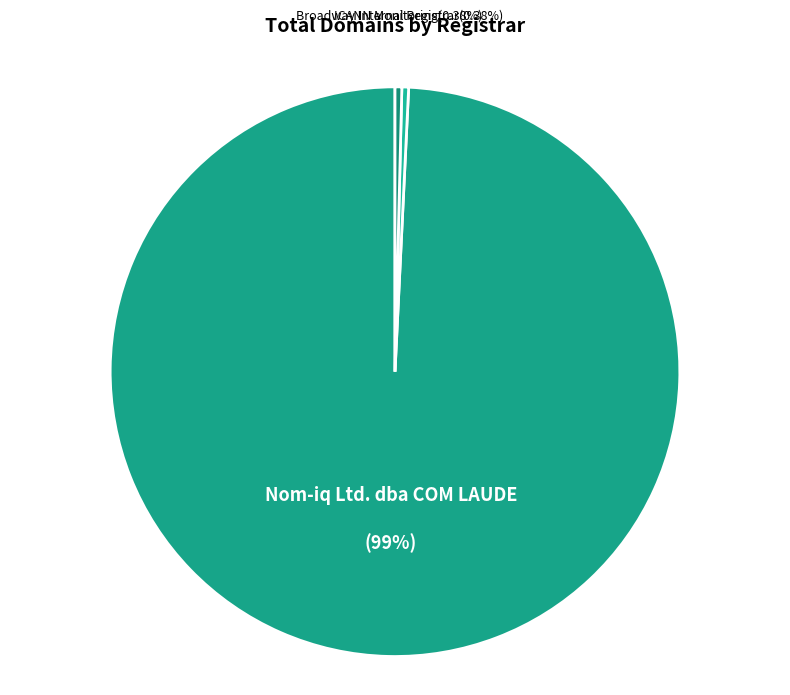

Approximately how many times larger is the value at Broadway Internal Registrar compared to ICANN Monitoring?

1.0